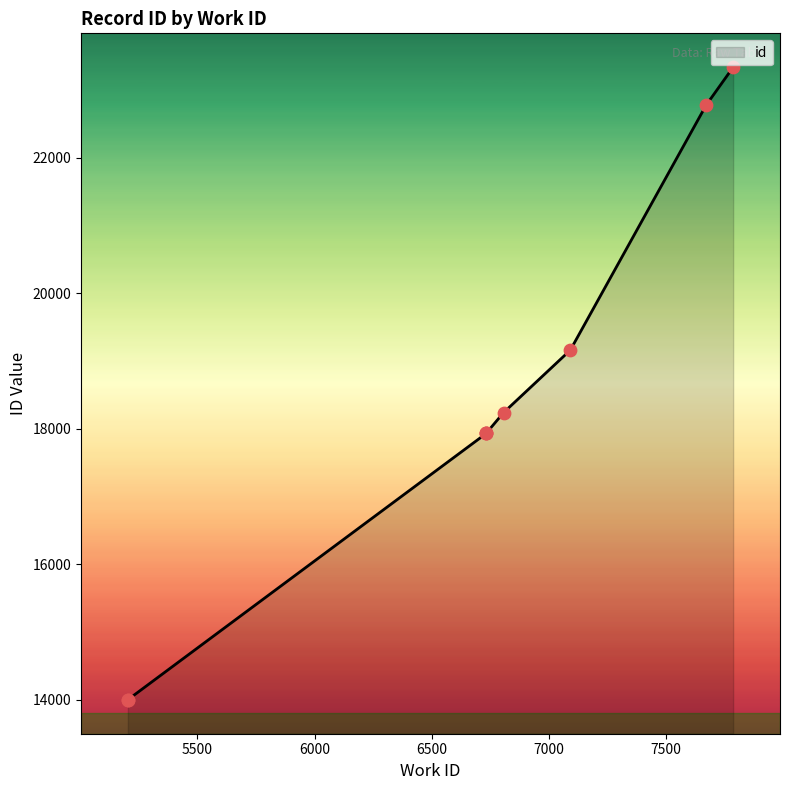

Which has a higher value, 6733 or 6733?

6733